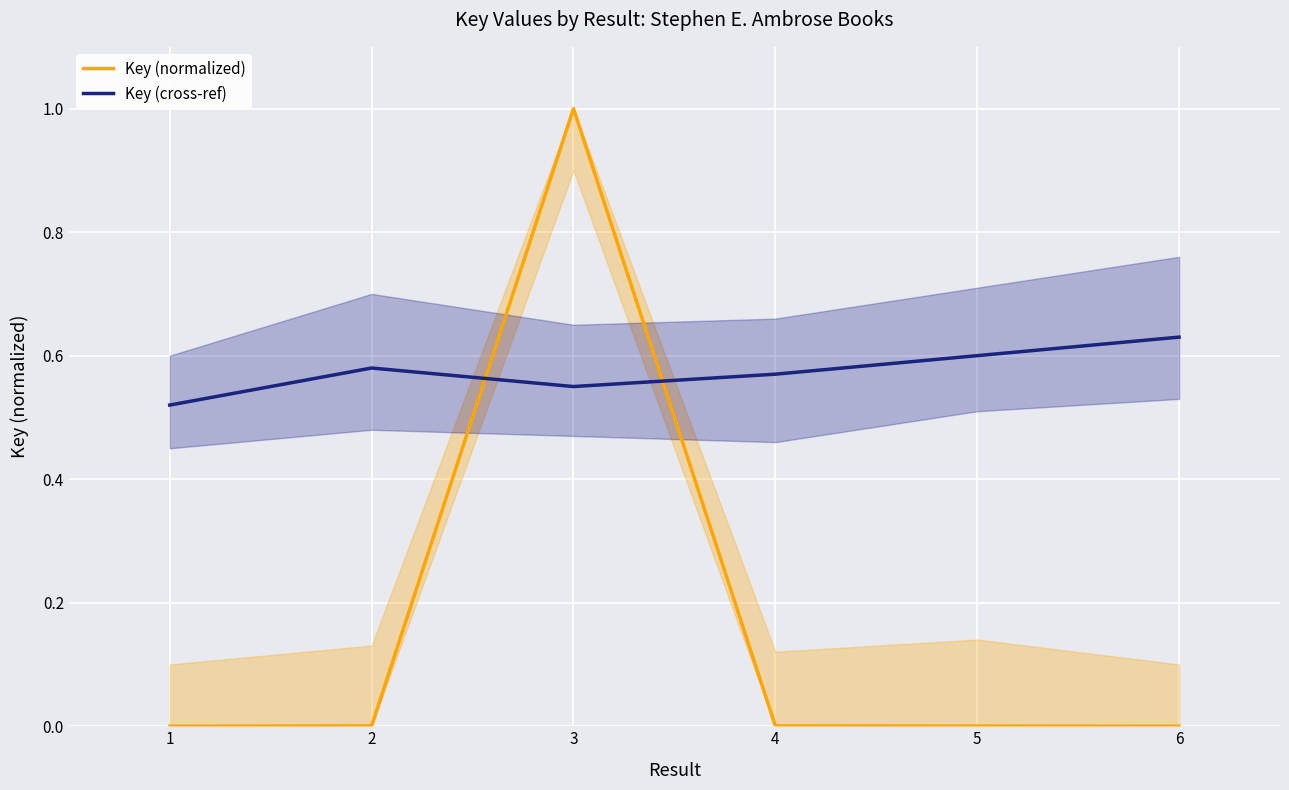

After their last crossing, which series has the higher values: Key (normalized) or Key (cross-ref)?

Key (cross-ref)